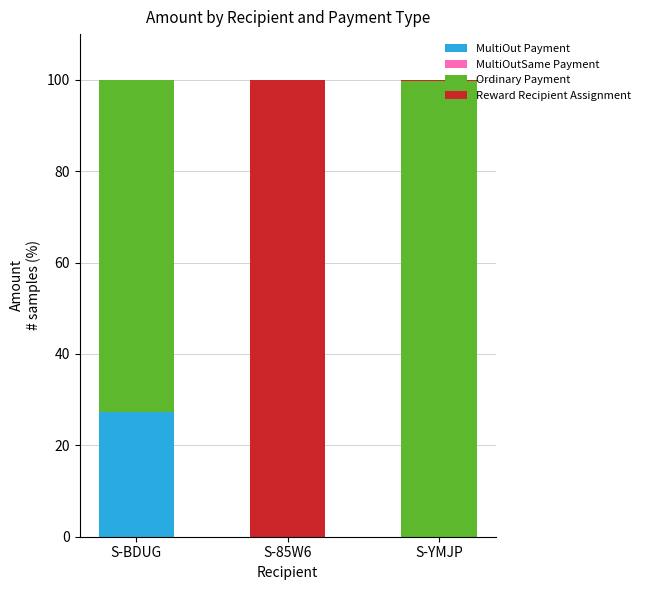

Are the bars horizontal?

No